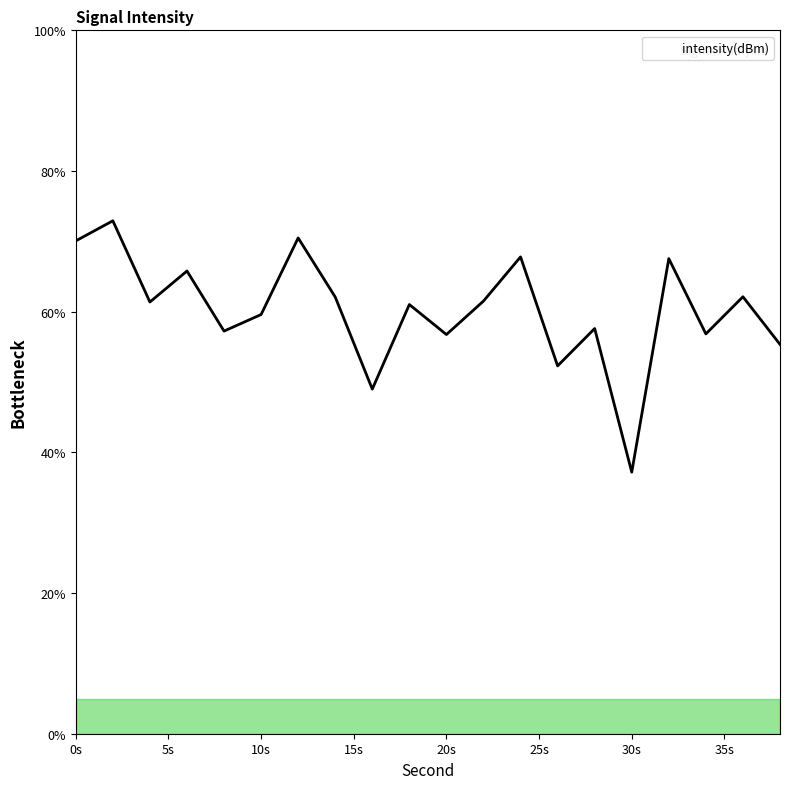

What is the difference between the maximum and minimum values?

35.7